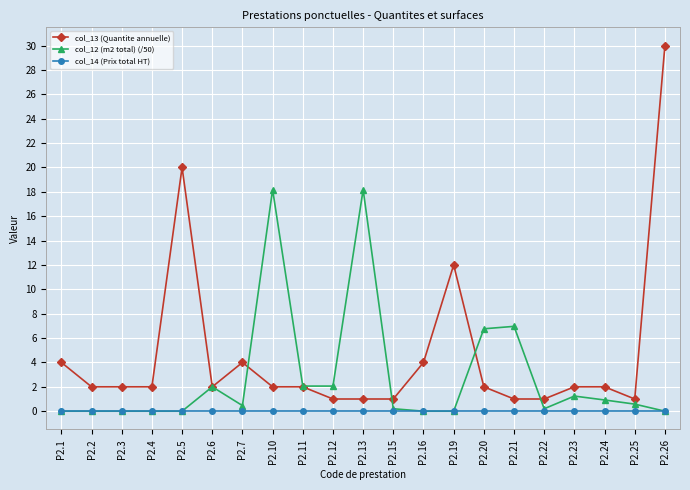

The value of col_14 (Prix total HT) at P2.3 is 0.0. True or false?

True